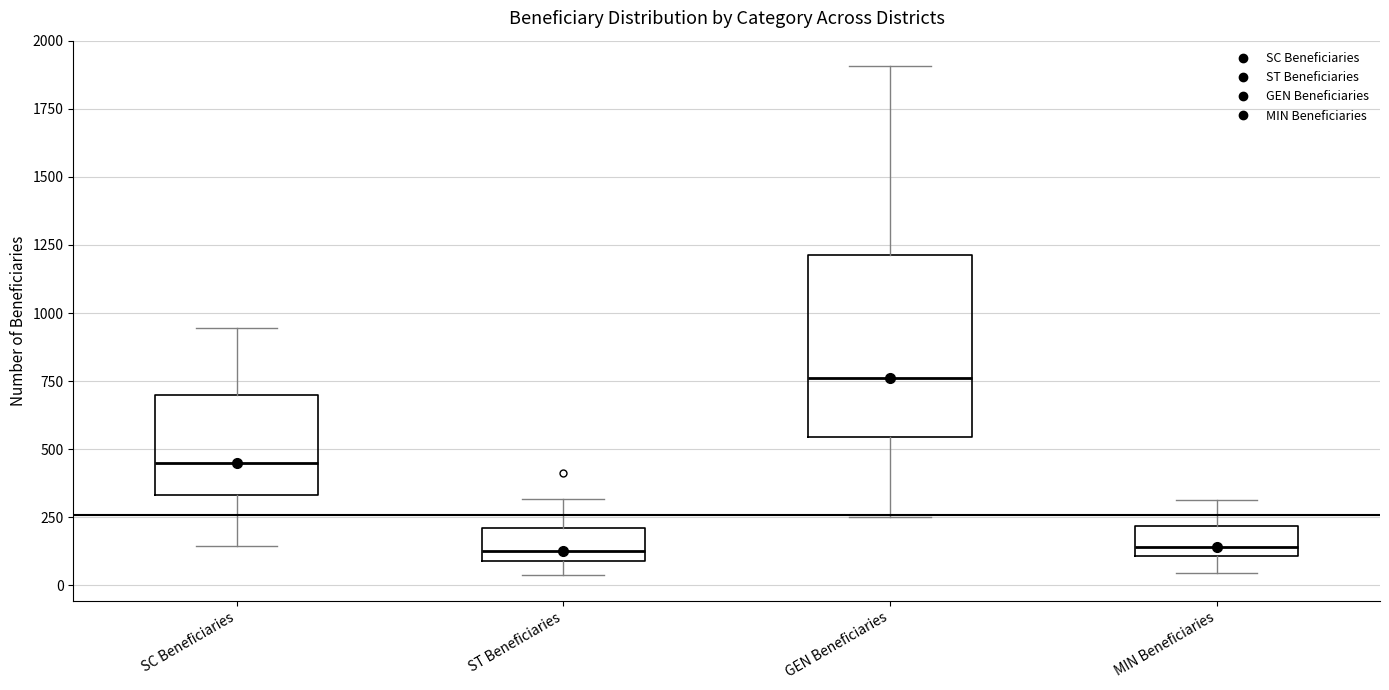

Reading left to right, read every box against the y-axis: the position of its median line, the range the box covers, and the ends of its whiskers. The values are not printed on the chart, so give them approximately, as read against the axis.

SC Beneficiaries: median 450, box 350 to 700, whiskers 150 to 950
ST Beneficiaries: median 150, box 100 to 200, whiskers 50 to 300
GEN Beneficiaries: median 750, box 550 to 1200, whiskers 250 to 1900
MIN Beneficiaries: median 150, box 100 to 200, whiskers 50 to 300